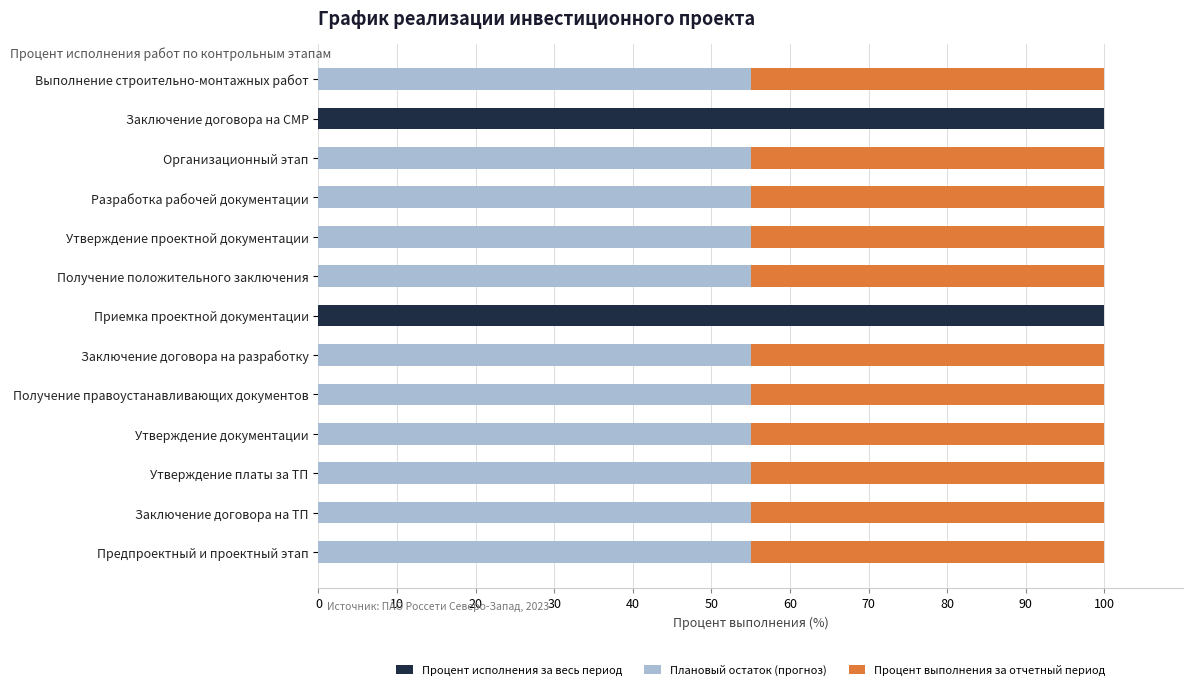

What is the sum of all Процент исполнения за весь период values?

200.0